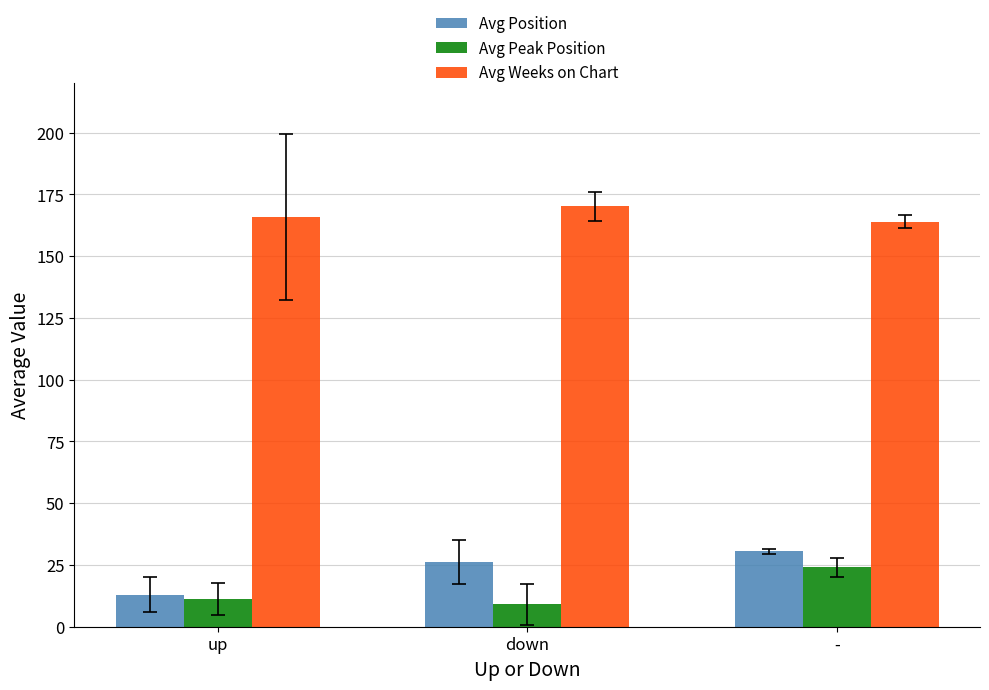

Which series has the largest total across all categories?

Avg Weeks on Chart